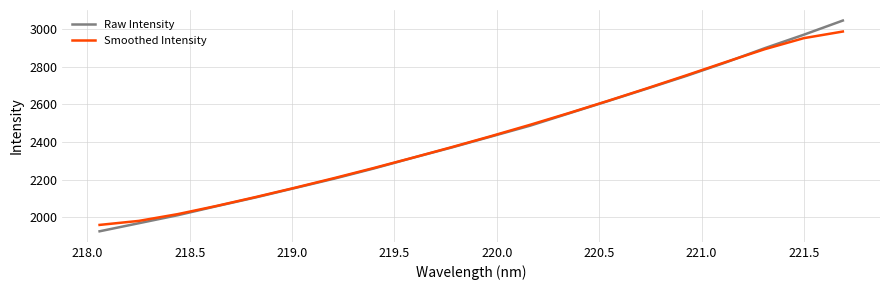

Which series has the largest range (max minus min)?

Raw Intensity